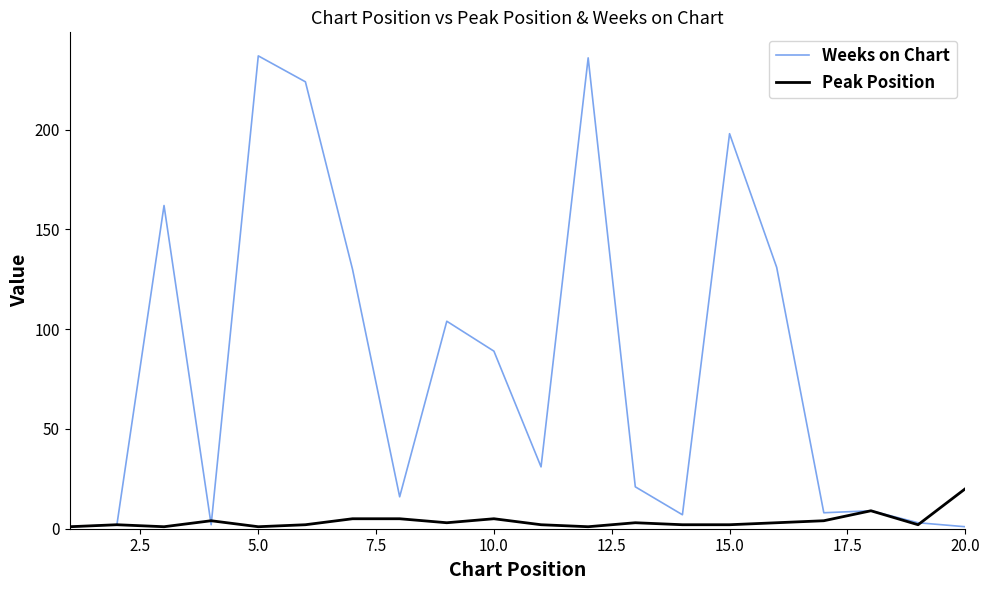

Which series has the widest spread of values?

Weeks on Chart